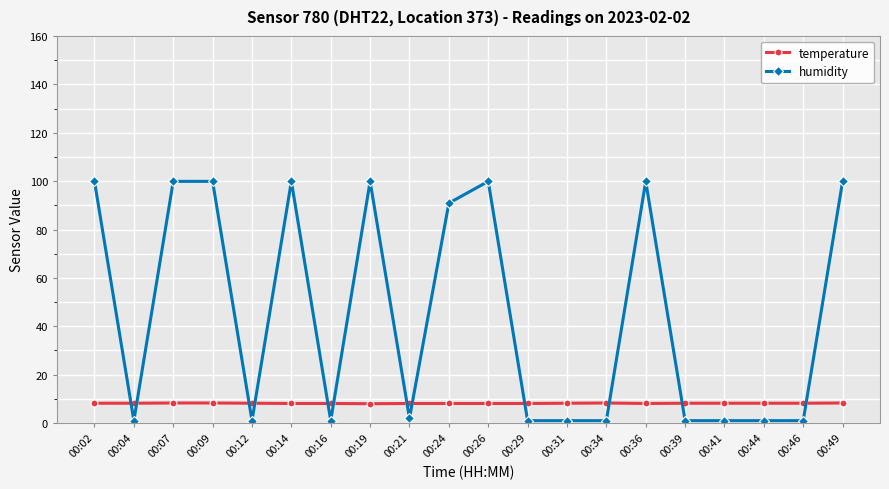

Where is humidity nearest to the value 50?

00:24